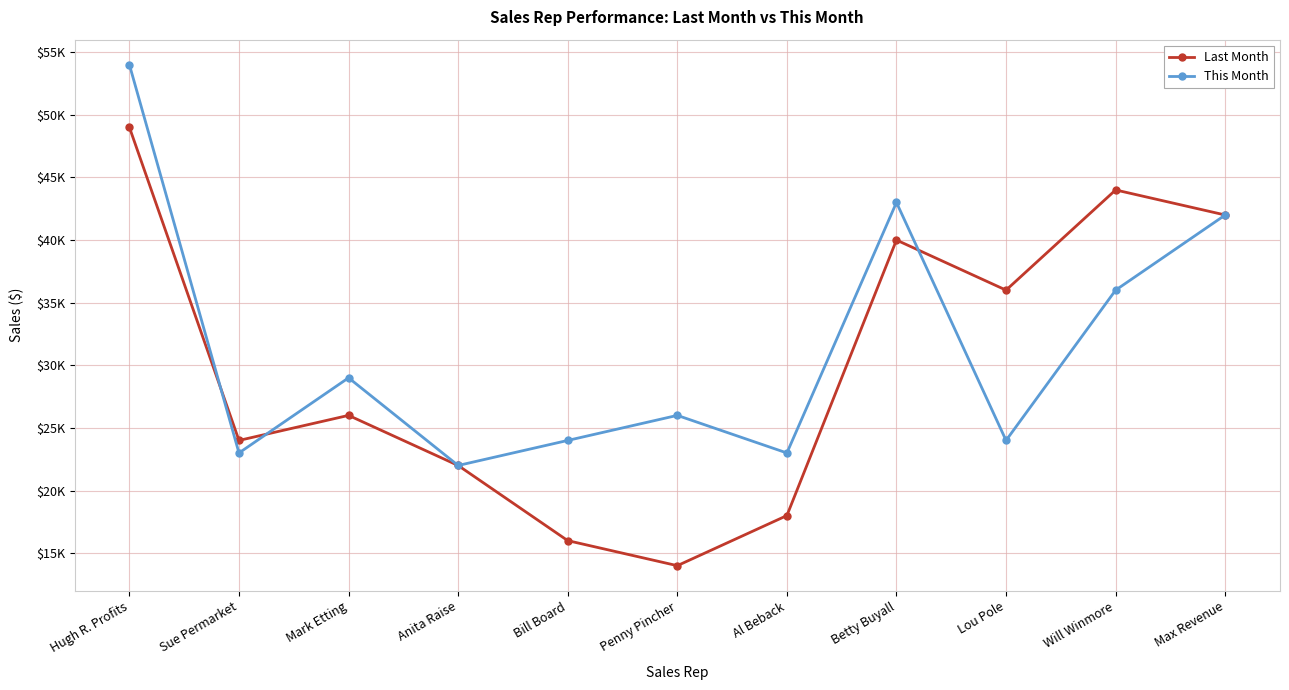

After their last crossing, which series has the higher values: Last Month or This Month?

Last Month